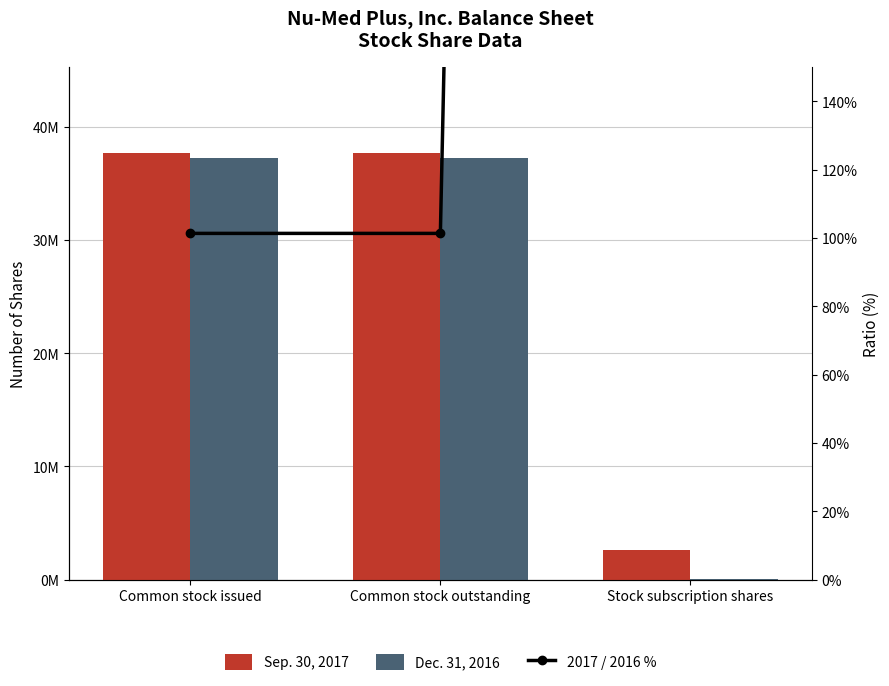

The Dec. 31, 2016 series shows 75000.0 at Stock subscription shares. True or false?

True